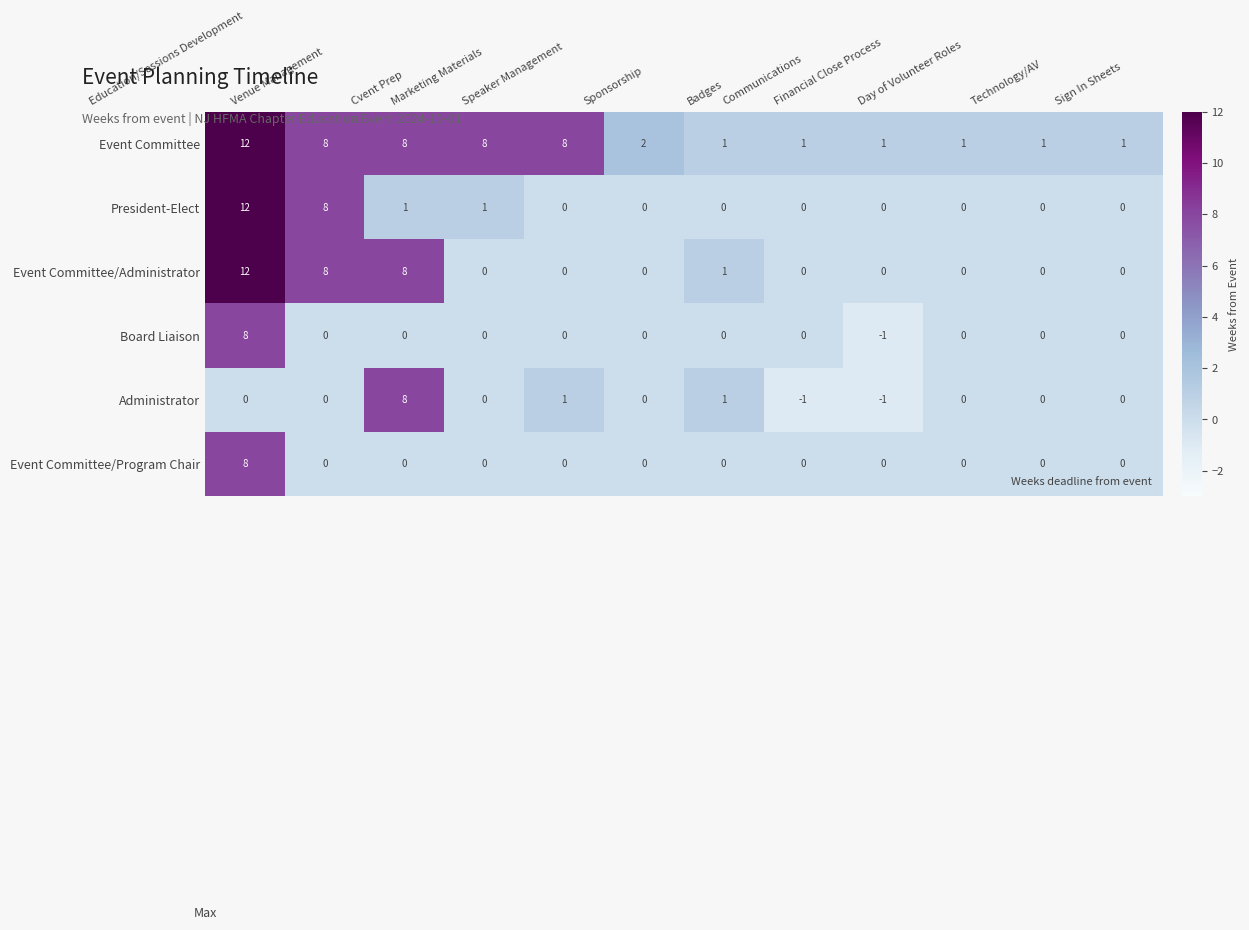

What is the sum of all Event Committee values?

52